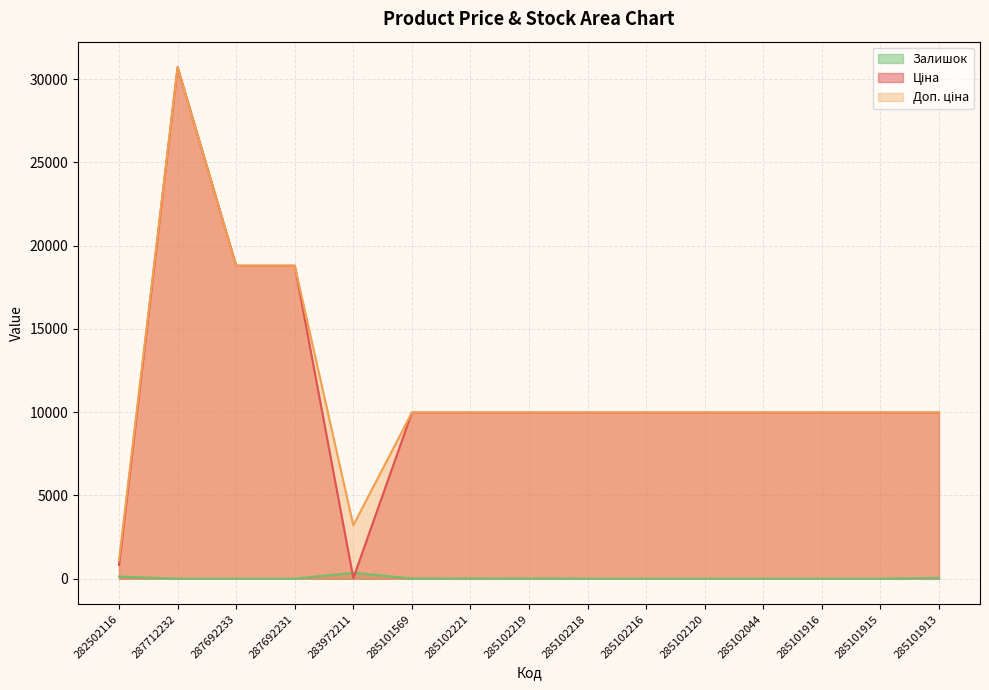

The Доп. ціна series shows 9975.0 at 285102120. True or false?

True